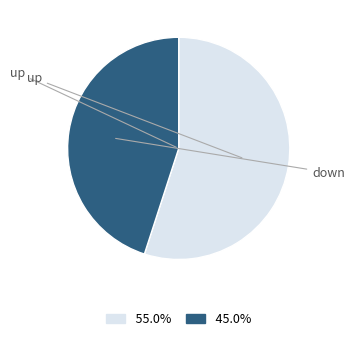

Does any single category account for the majority?

Yes